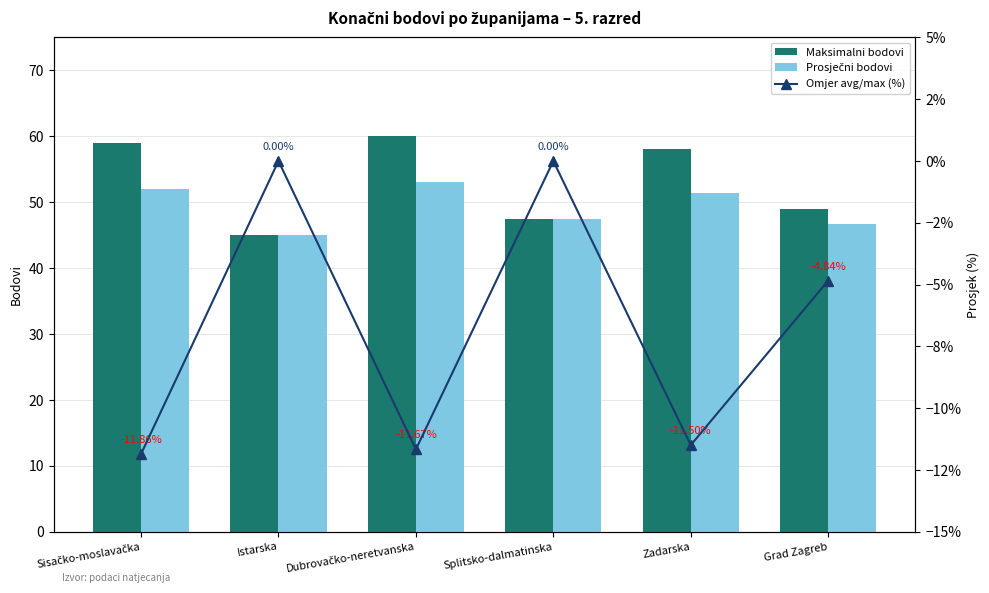

Which series has the largest total across all categories?

Maksimalni bodovi